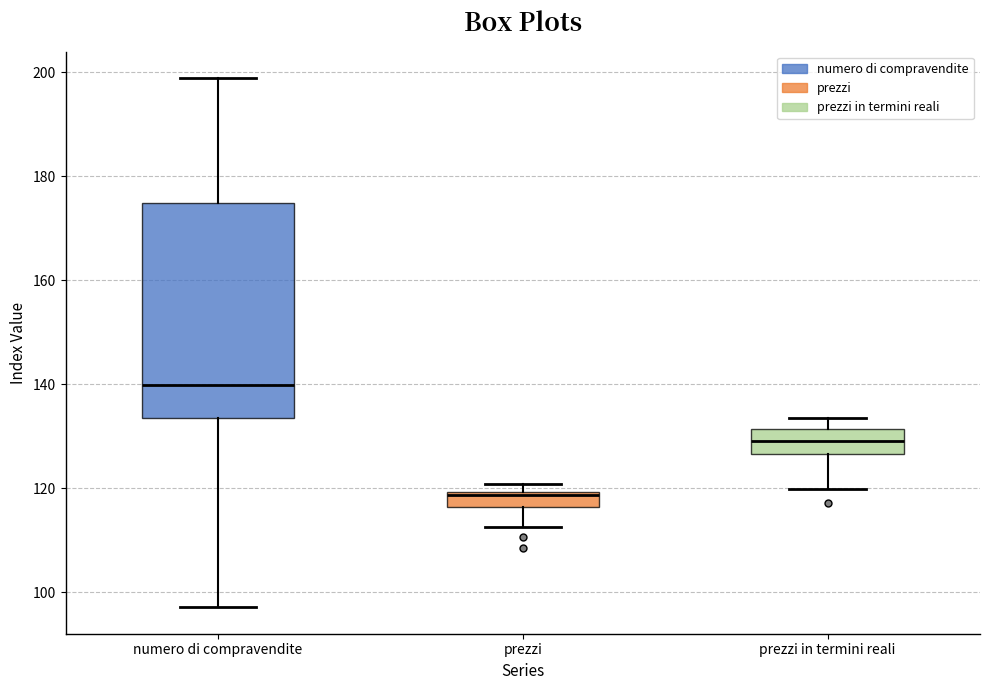

Comparing the boxes themselves (not the whiskers), which one is the tallest?

numero di compravendite